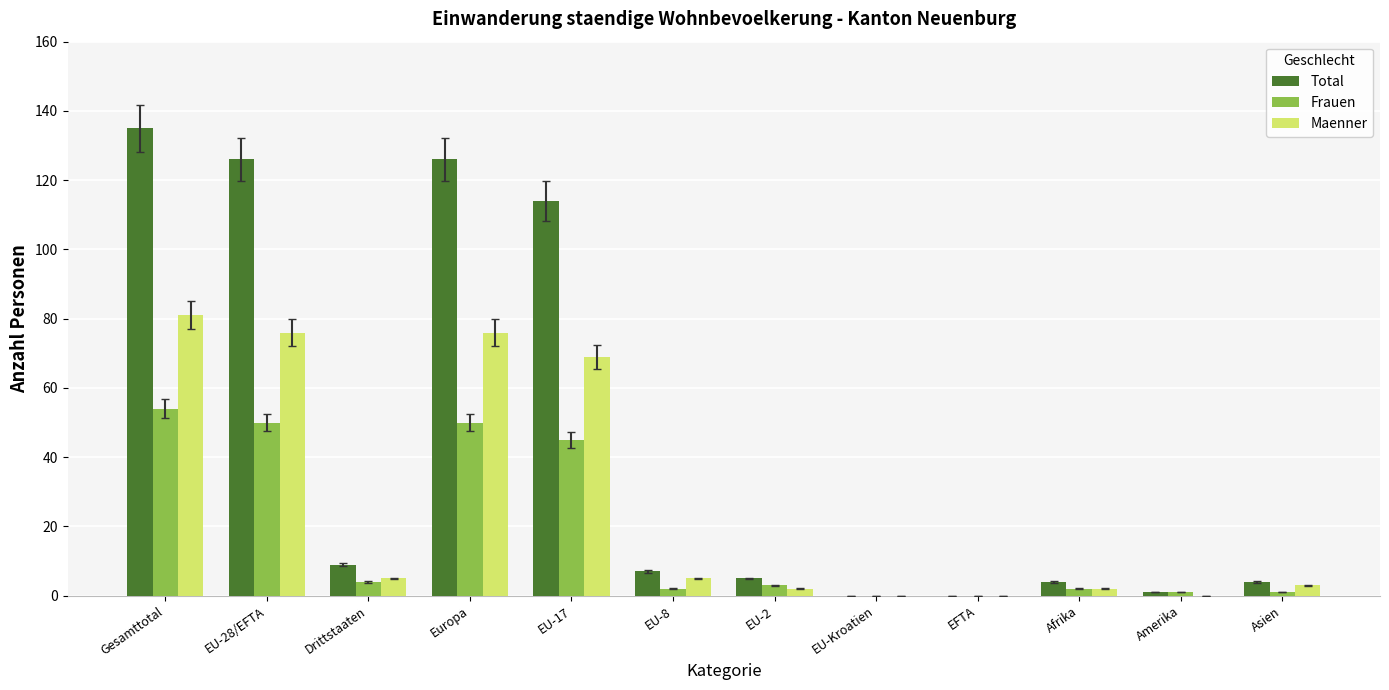

What is the sum of all Maenner values?

319